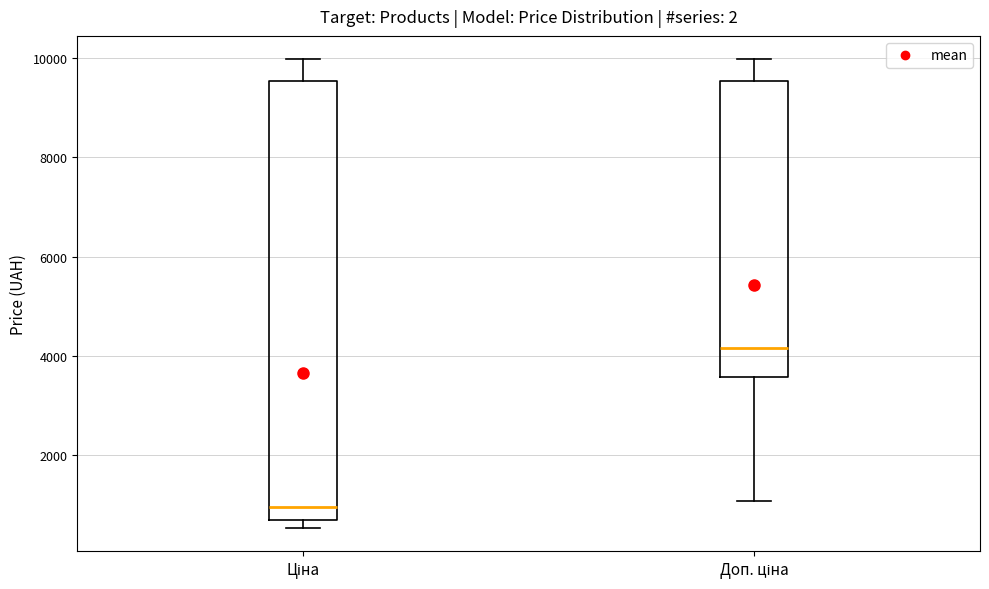

Where does the upper whisker of the box for Ціна end on the y-axis? The values are not printed on the chart, so give them approximately, as read against the axis.

10000